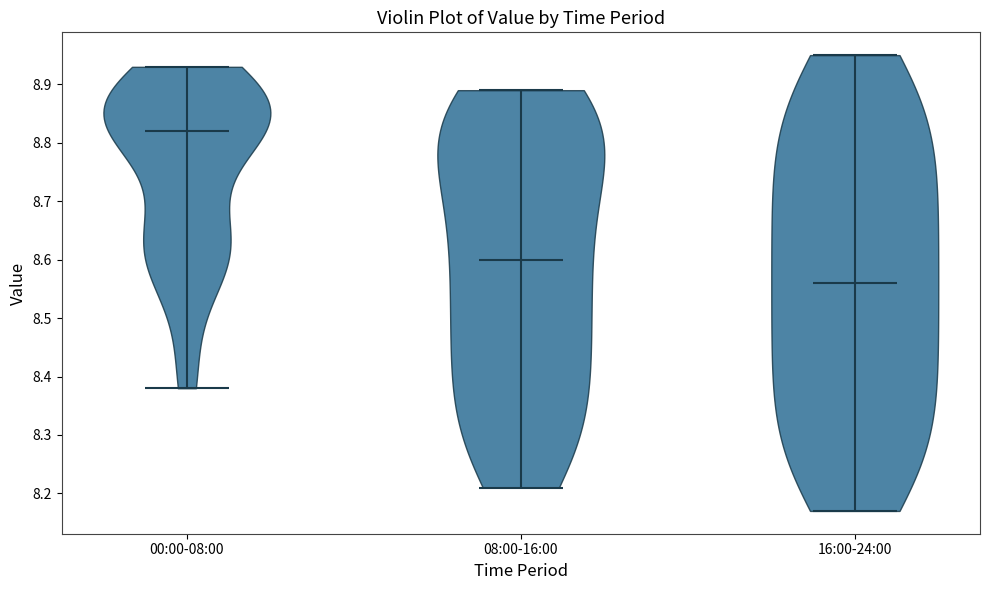

Reading left to right, read every violin against the y-axis: where its median line is, and the lowest and highest points it reaches. The values are not printed on the chart, so give them approximately, as read against the axis.

00:00-08:00: median line 8.82, lowest point 8.38, highest point 8.93
08:00-16:00: median line 8.60, lowest point 8.21, highest point 8.89
16:00-24:00: median line 8.56, lowest point 8.17, highest point 8.95